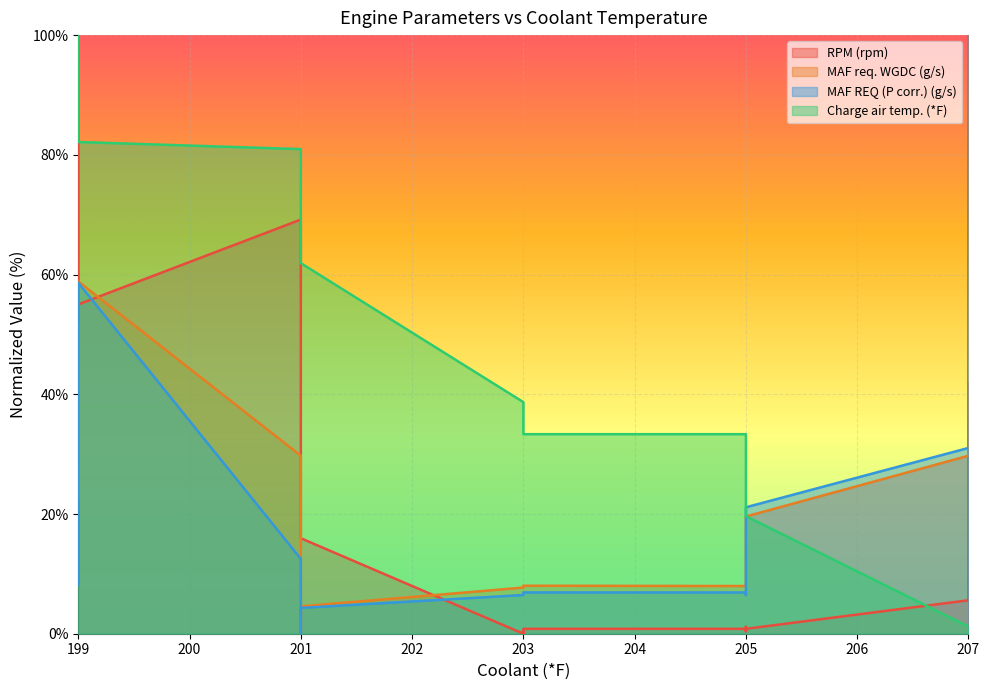

What is the greatest value displayed?

100.0